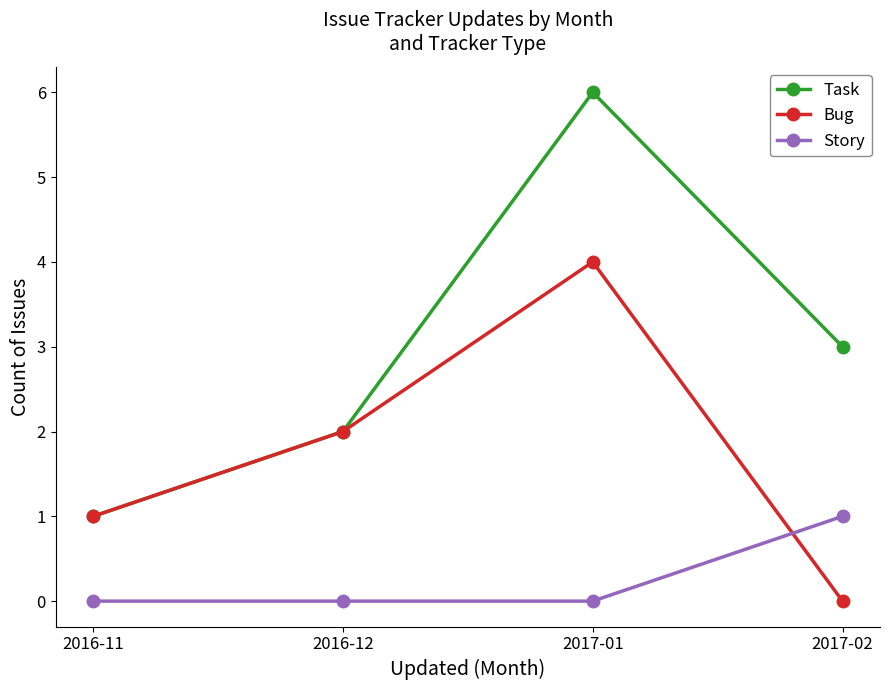

How many intersections are there between Story and Bug?

1